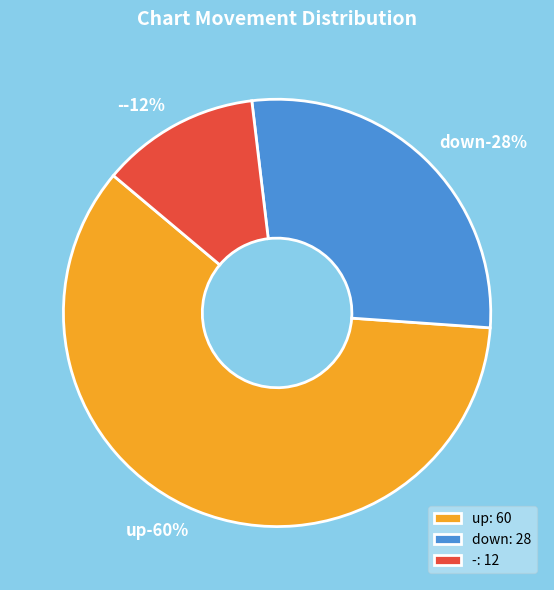

True or false: - accounts for 1% of the total.

False